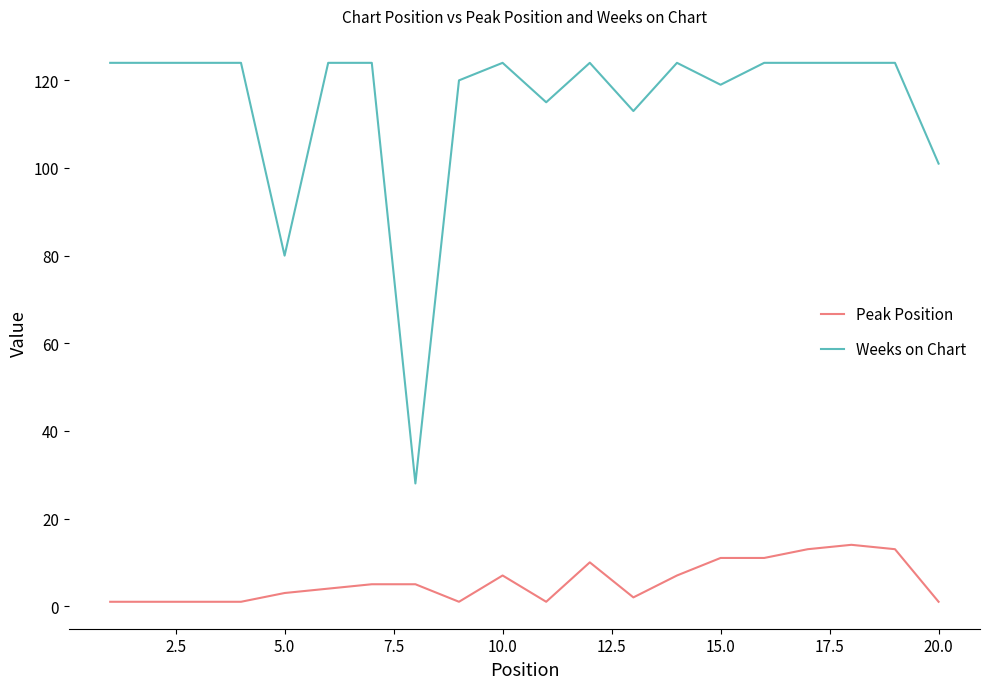

Reading right to left, what are all the values shown in this chart?

Peak Position: 1	13	14	13	11	11	7	2	10	1	7	1	5	5	4	3	1	1	1	1
Weeks on Chart: 101	124	124	124	124	119	124	113	124	115	124	120	28	124	124	80	124	124	124	124